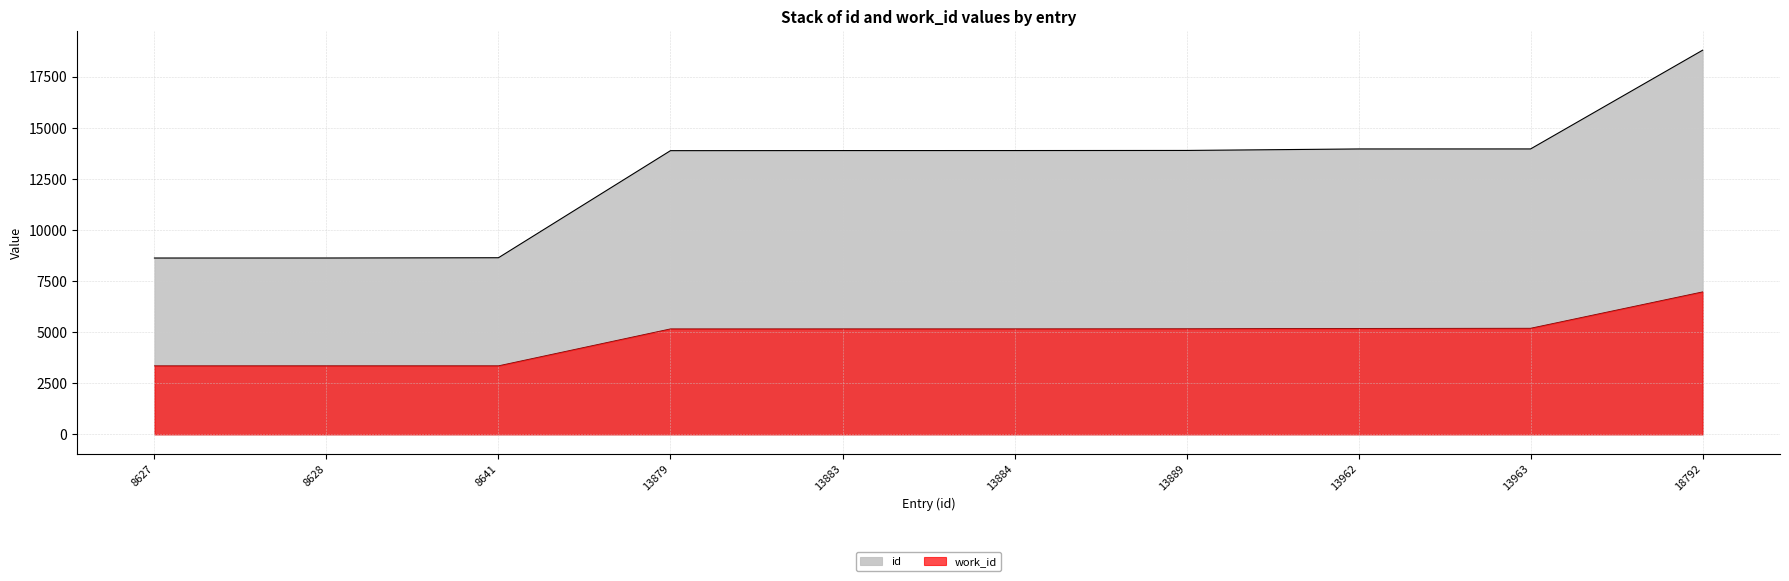

Reading left to right, transcribe all the data shown in this chart.

id: 8627	8628	8641	13879	13883	13884	13889	13962	13963	18792
work_id: 3354	3355	3355	5161	5162	5163	5167	5183	5192	6971